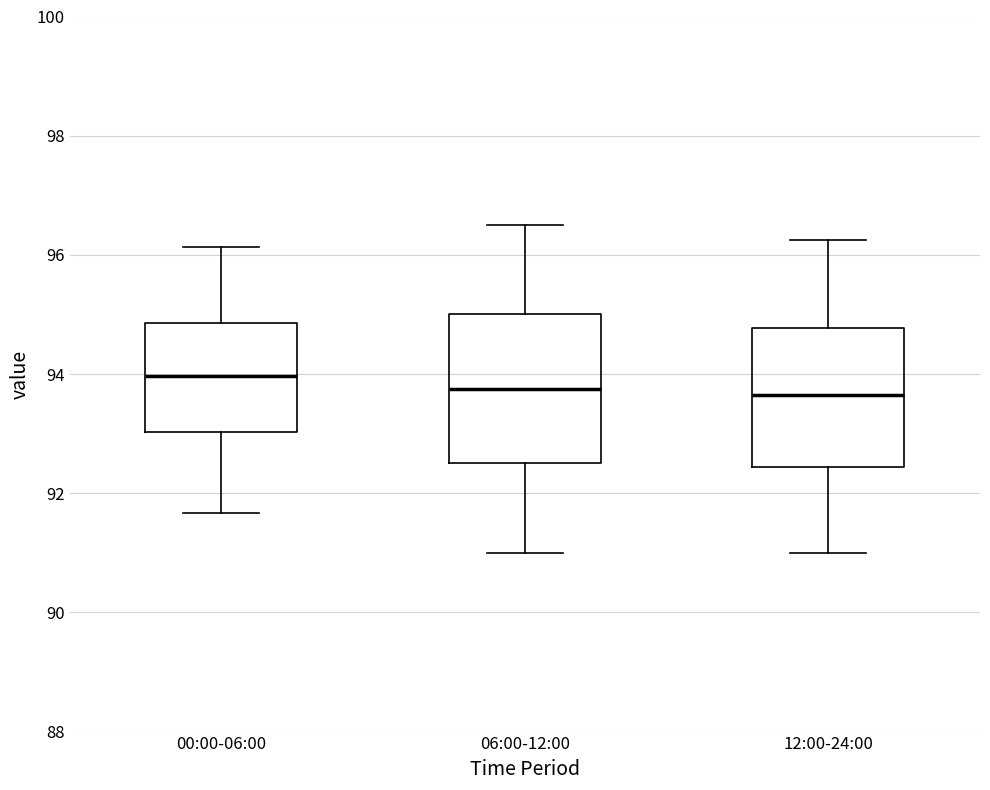

Where does the upper whisker of the box for 00:00-06:00 end on the y-axis? The values are not printed on the chart, so give them approximately, as read against the axis.

96.2